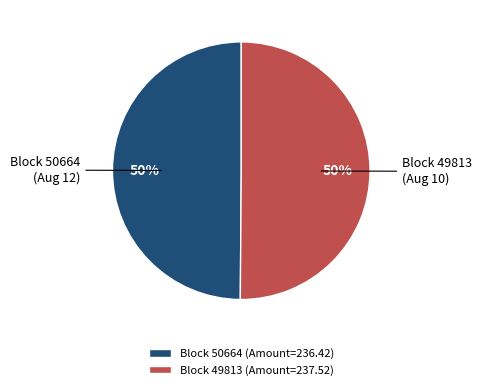

Approximately how many times larger is the value at Block 49813 (Amount=237.52) compared to Block 50664 (Amount=236.42)?

1.0